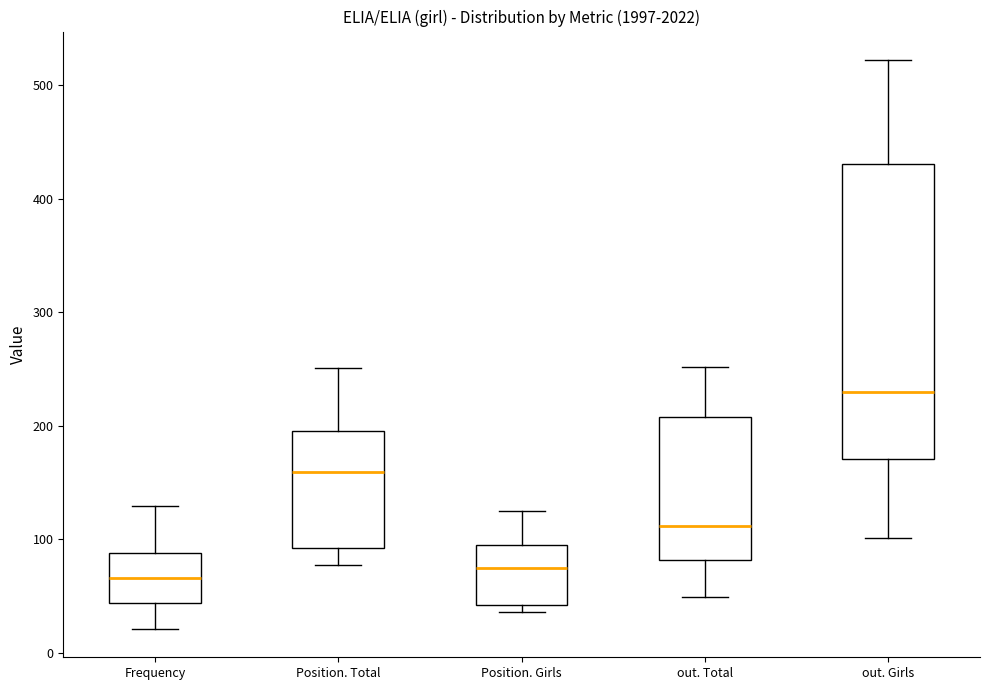

Comparing the boxes themselves (not the whiskers), which one is the tallest?

out. Girls